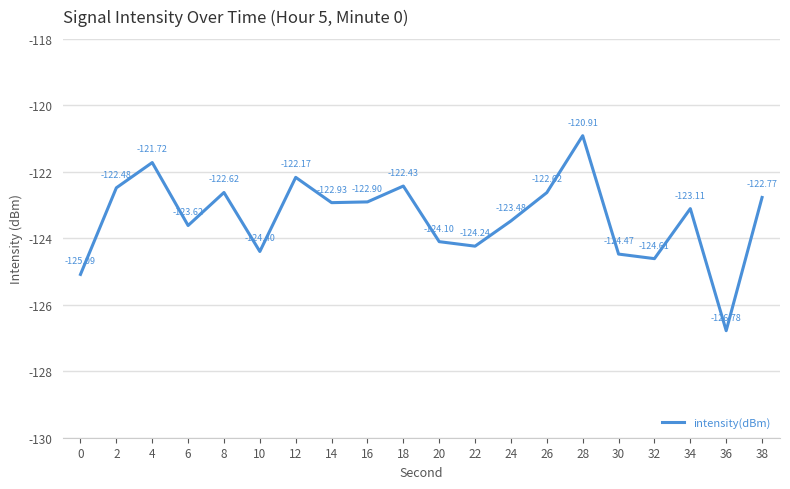

What is the sum of the values at 8 and 4?

-244.3